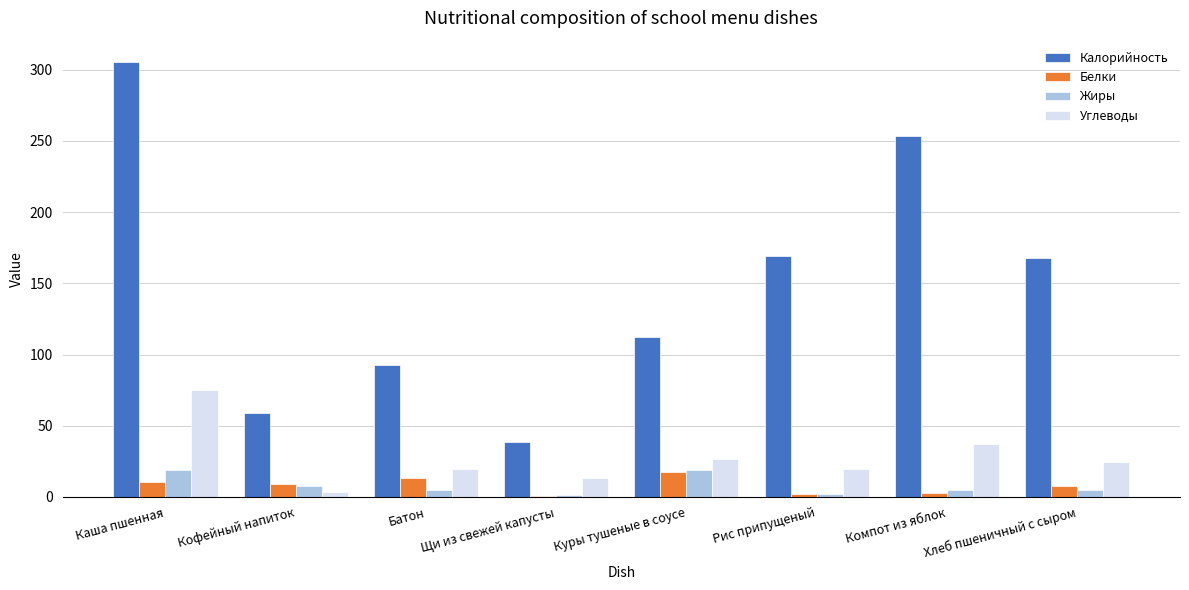

The Белки series shows 13.2 at Батон. True or false?

True